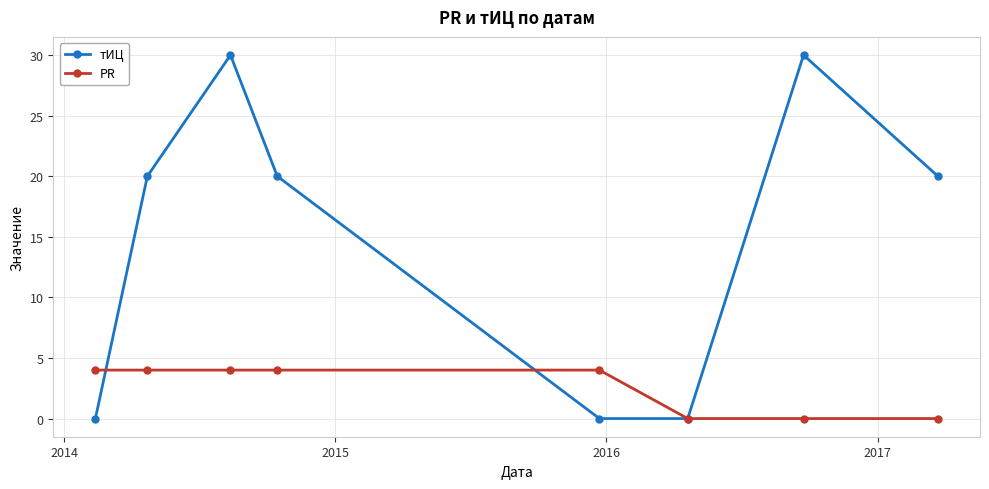

What is the difference between the second highest and minimum values in the тИЦ series?

30